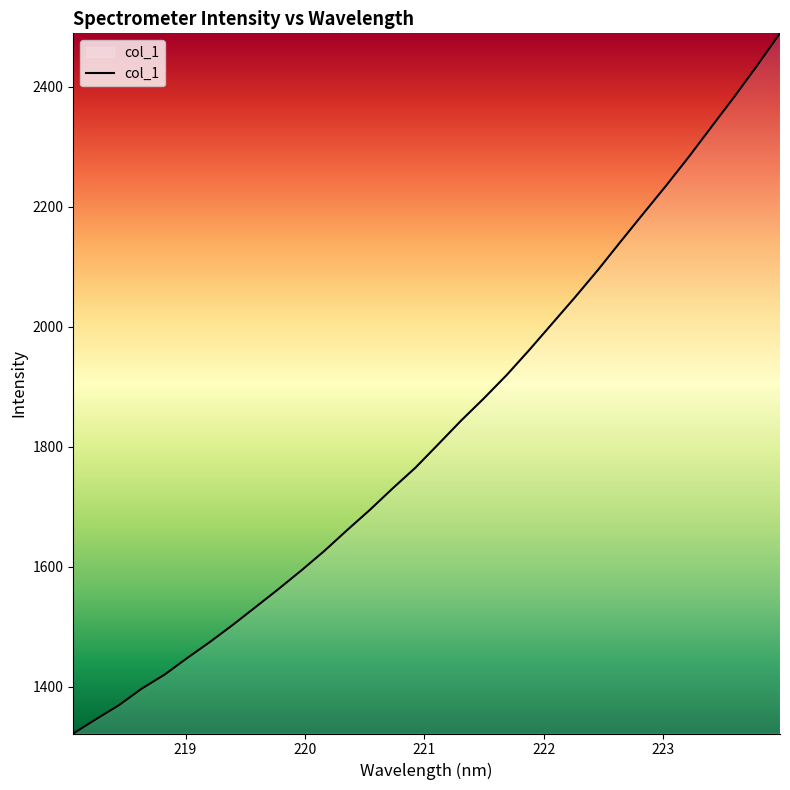

What is the difference between the maximum and minimum values?

1166.7